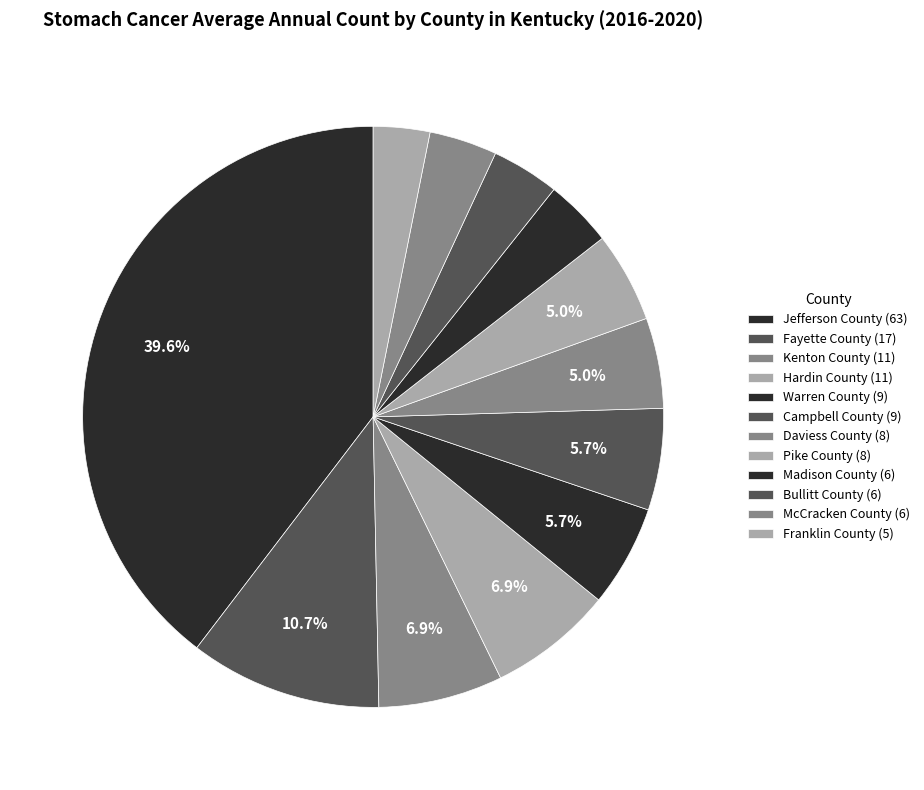

Is the sum of McCracken County and Bullitt County greater than half?

No